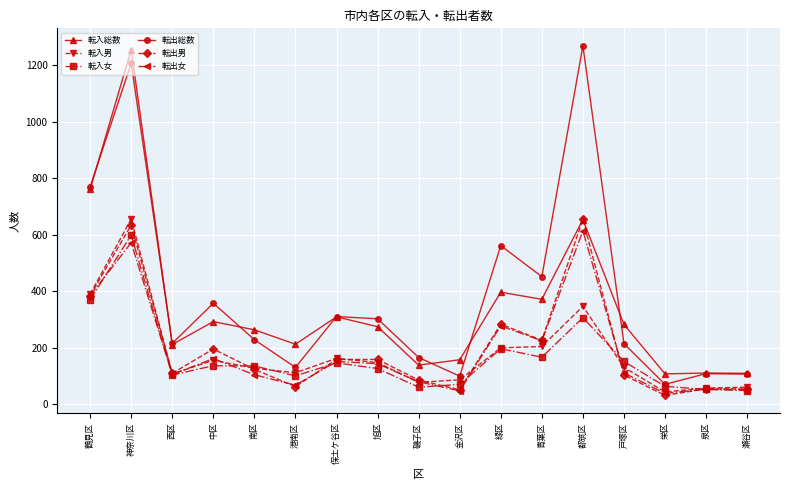

Where does the 転入男 series first go above 131?

鶴見区